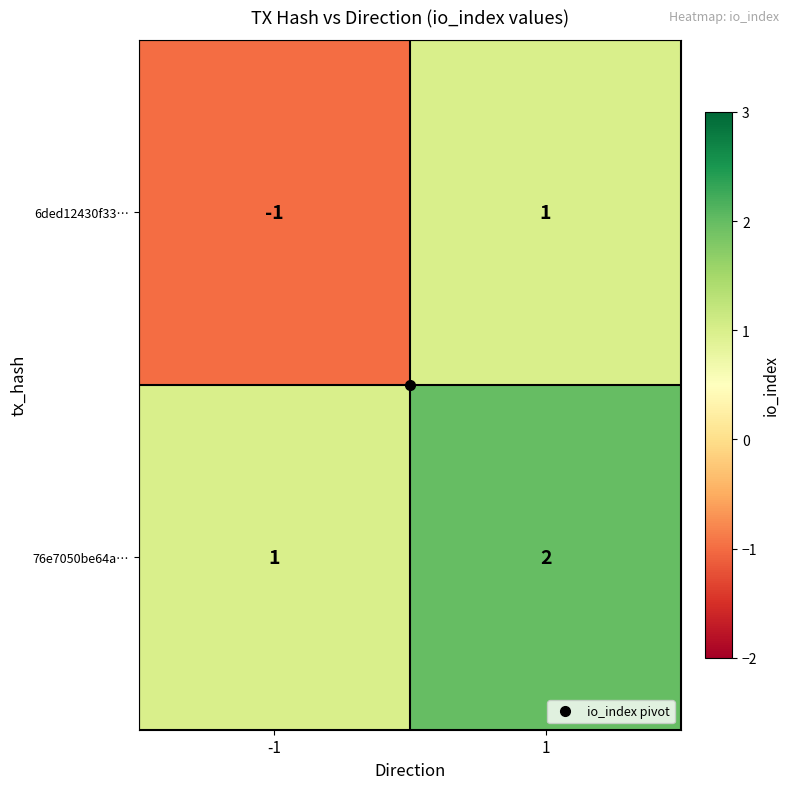

Is it true that 76e7050be64a… equals 2 at 1?

True